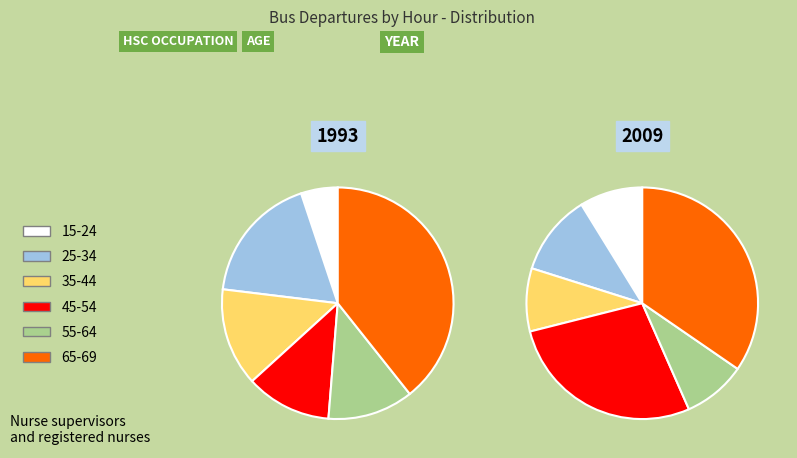

Combined, do 45-54 and 65-69 account for over 50%?

Yes